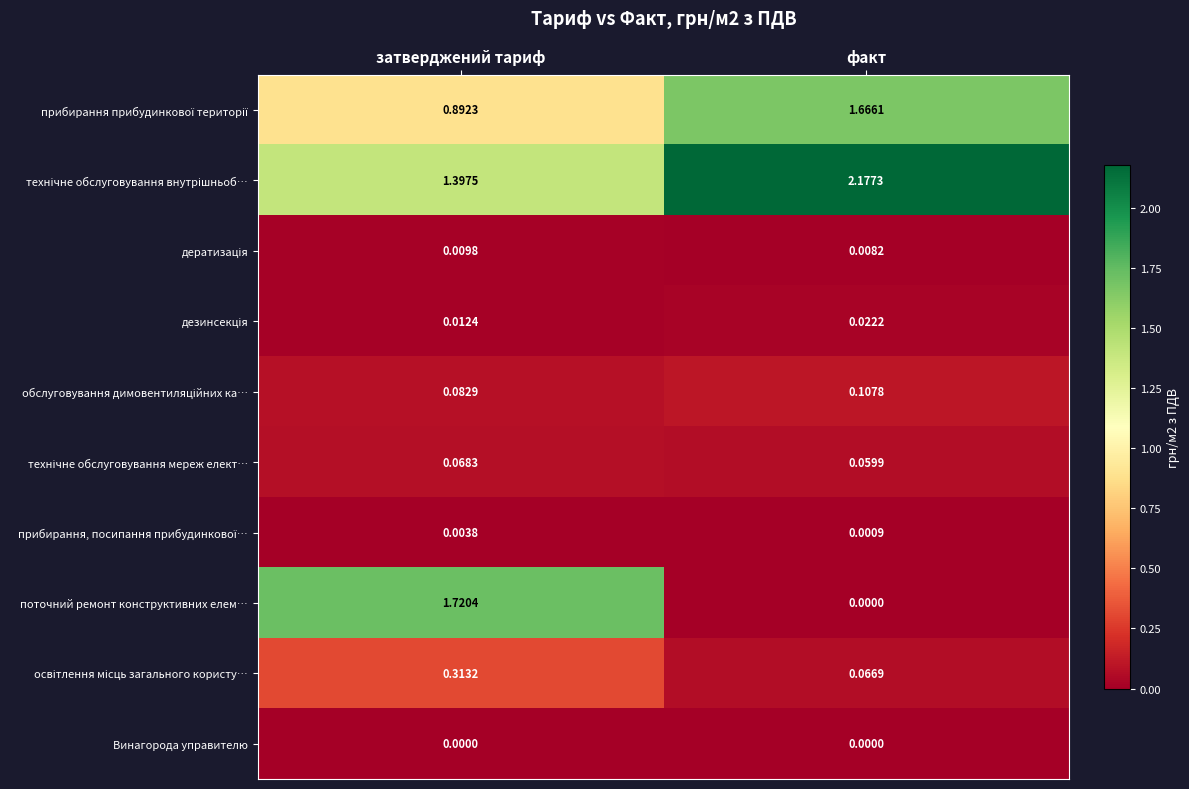

At which category is the sum across all series the highest?

затверджений тариф